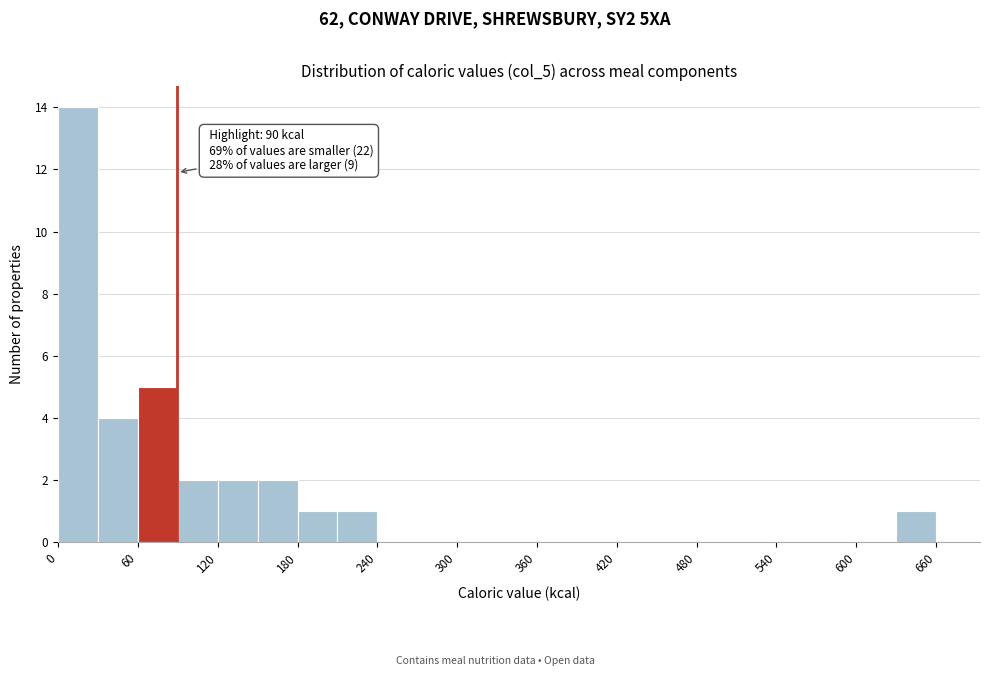

Read against the x-axis, roughly where is the centre of the tallest bar?

20